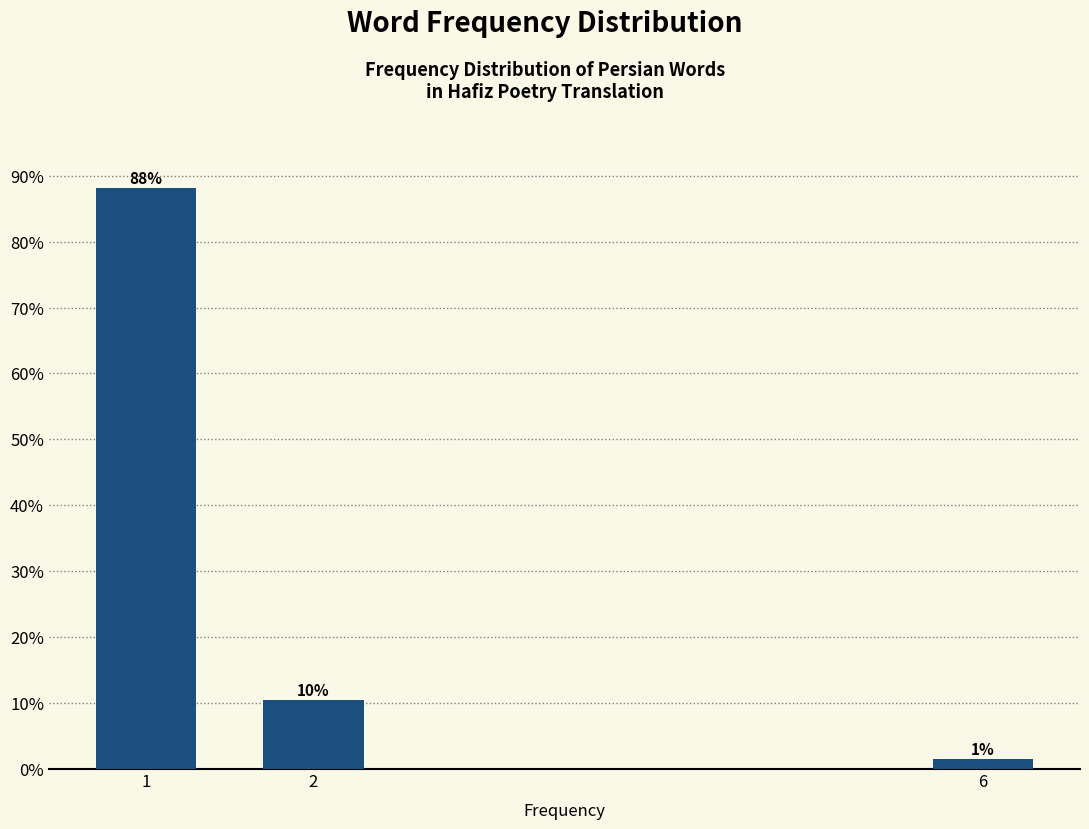

Does the chart contain any negative values?

No